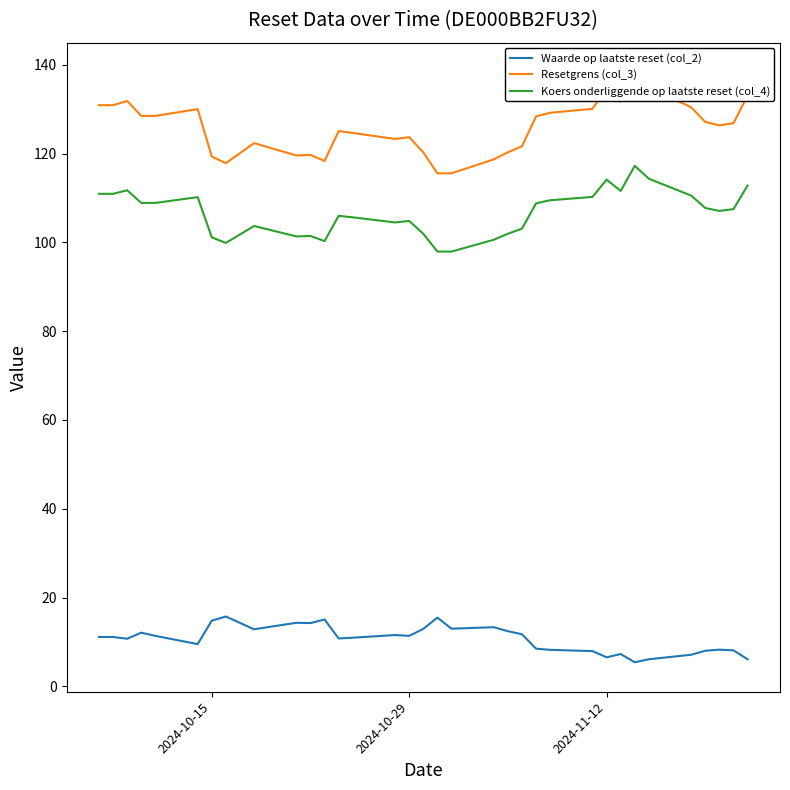

What is the sum of the Waarde op laatste reset (col_2) values at 2024-10-29 and 2024-11-12?

17.9